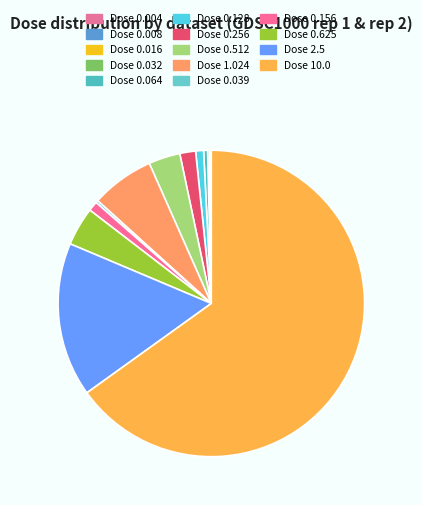

Which category accounts for the majority?

10.0